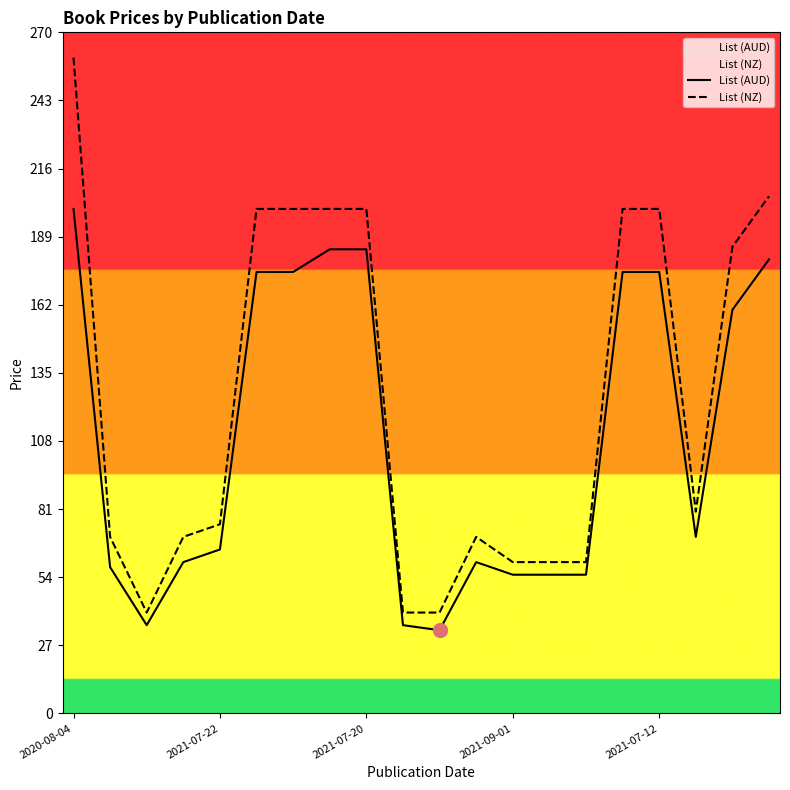

What is the value of the List (AUD) point at the 13th from the left?

55.0